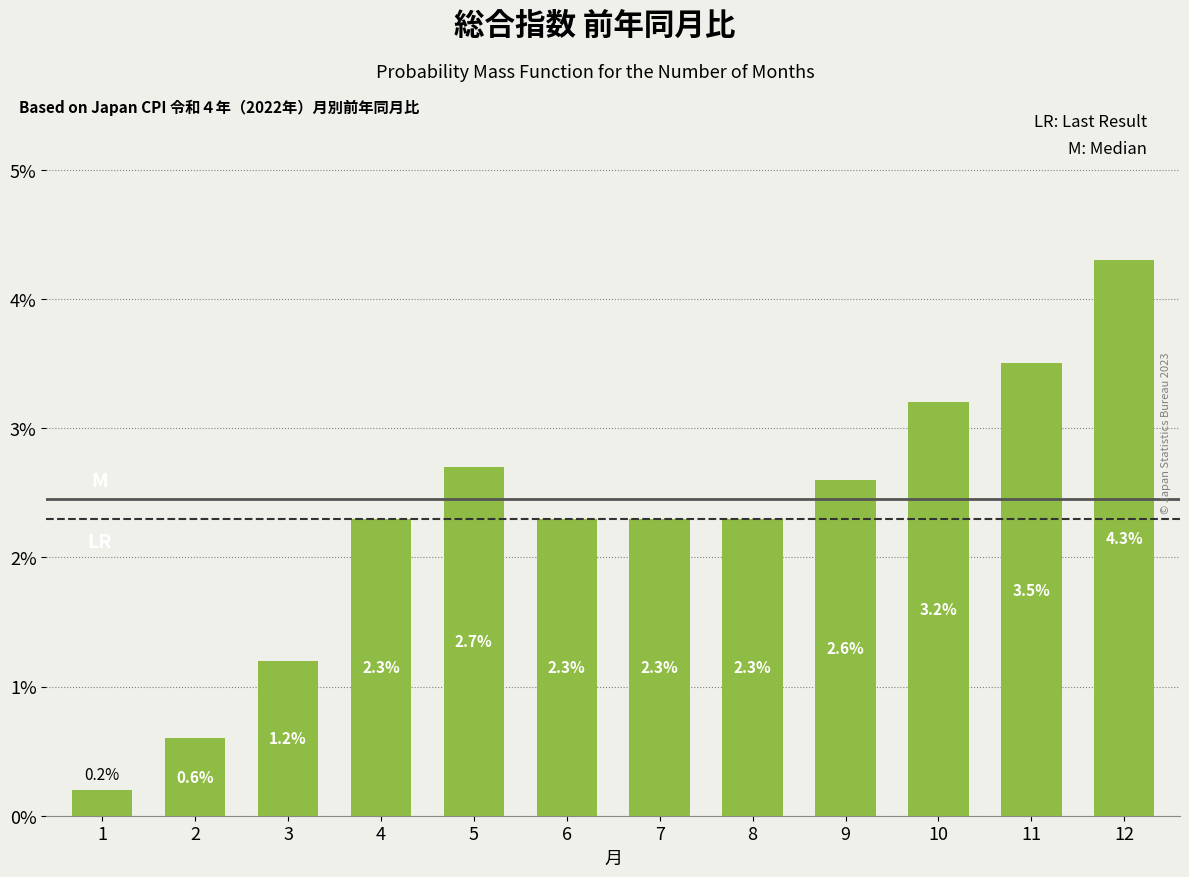

Between 11 and 1, which is larger?

11